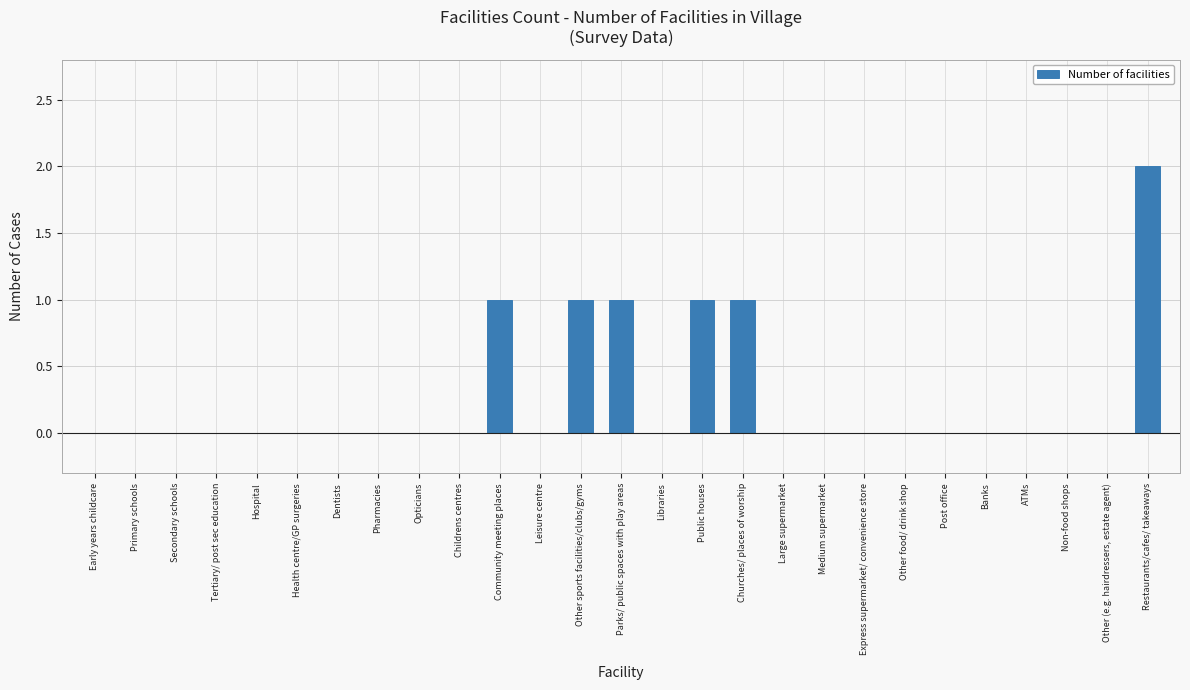

Reading right to left, transcribe all the data shown in this chart.

Restaurants/cafes/ takeaways=2	Other (e.g. hairdressers, estate agent)=0	Non-food shops=0	ATMs=0	Banks=0	Post office=0	Other food/ drink shop=0	Express supermarket/ convenience store=0	Medium supermarket=0	Large supermarket=0	Churches/ places of worship=1	Public houses=1	Libraries=0	Parks/ public spaces with play areas=1	Other sports facilities/clubs/gyms=1	Leisure centre=0	Community meeting places=1	Childrens centres=0	Opticians=0	Pharmacies=0	Dentists=0	Health centre/GP surgeries=0	Hospital=0	Tertiary/ post sec education=0	Secondary schools=0	Primary schools=0	Early years childcare=0